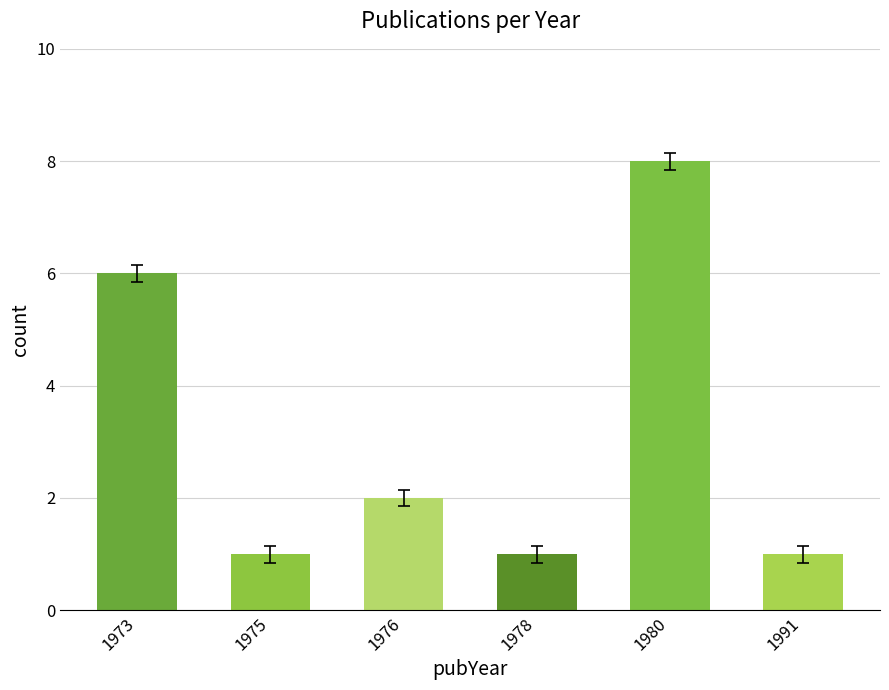

The chart shows a value of 1 at 1978. True or false?

True